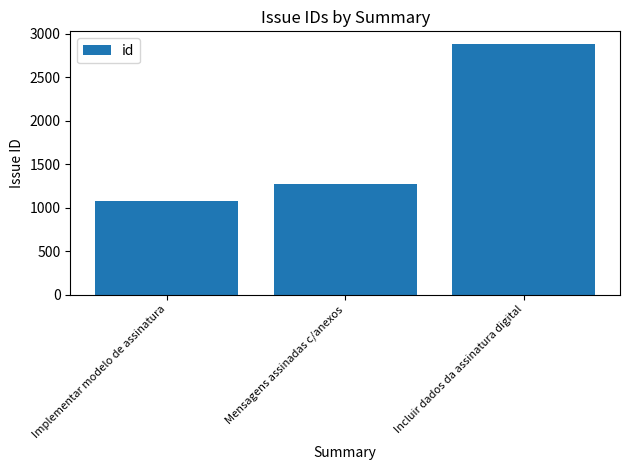

Reading right to left, transcribe all the data shown in this chart.

Incluir dados da assinatura digital=2886	Mensagens assinadas c/anexos=1273	Implementar modelo de assinatura=1071